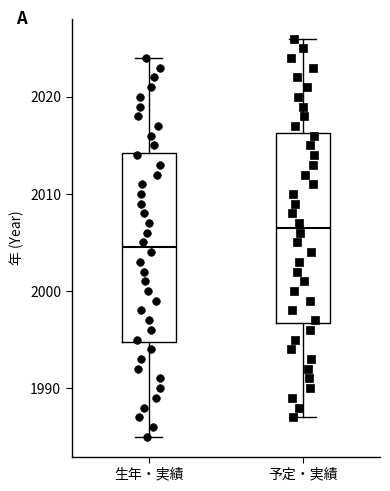

Reading left to right, read every box against the y-axis: the position of its median line, the range the box covers, and the ends of its whiskers. The values are not printed on the chart, so give them approximately, as read against the axis.

生年・実績: median 2005, box 1995 to 2014, whiskers 1985 to 2024
予定・実績: median 2007, box 1997 to 2016, whiskers 1987 to 2026